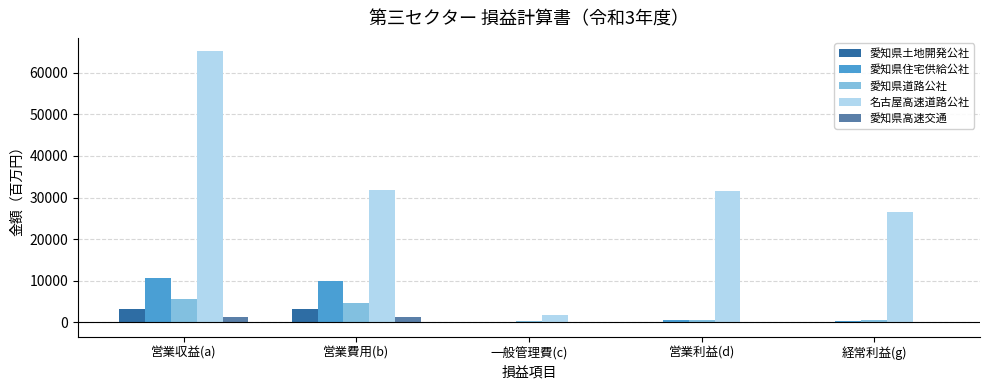

Which series changed the most between 営業収益(a) and 経常利益(g)?

名古屋高速道路公社